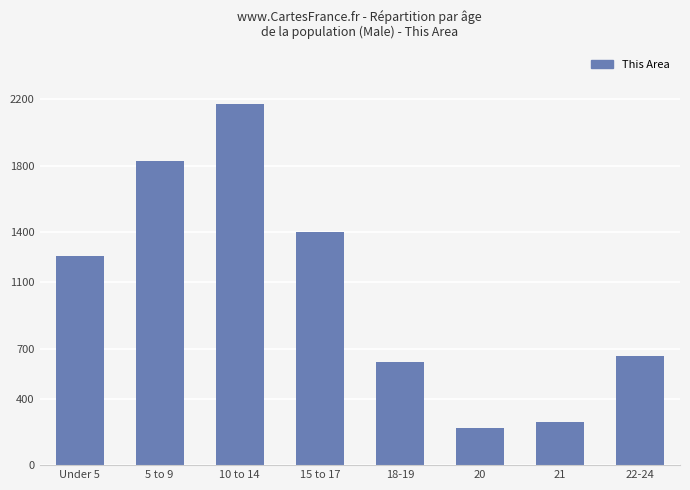

Rank the categories by value from highest to lowest.

10 to 14, 5 to 9, 15 to 17, Under 5, 22-24, 18-19, 21, 20